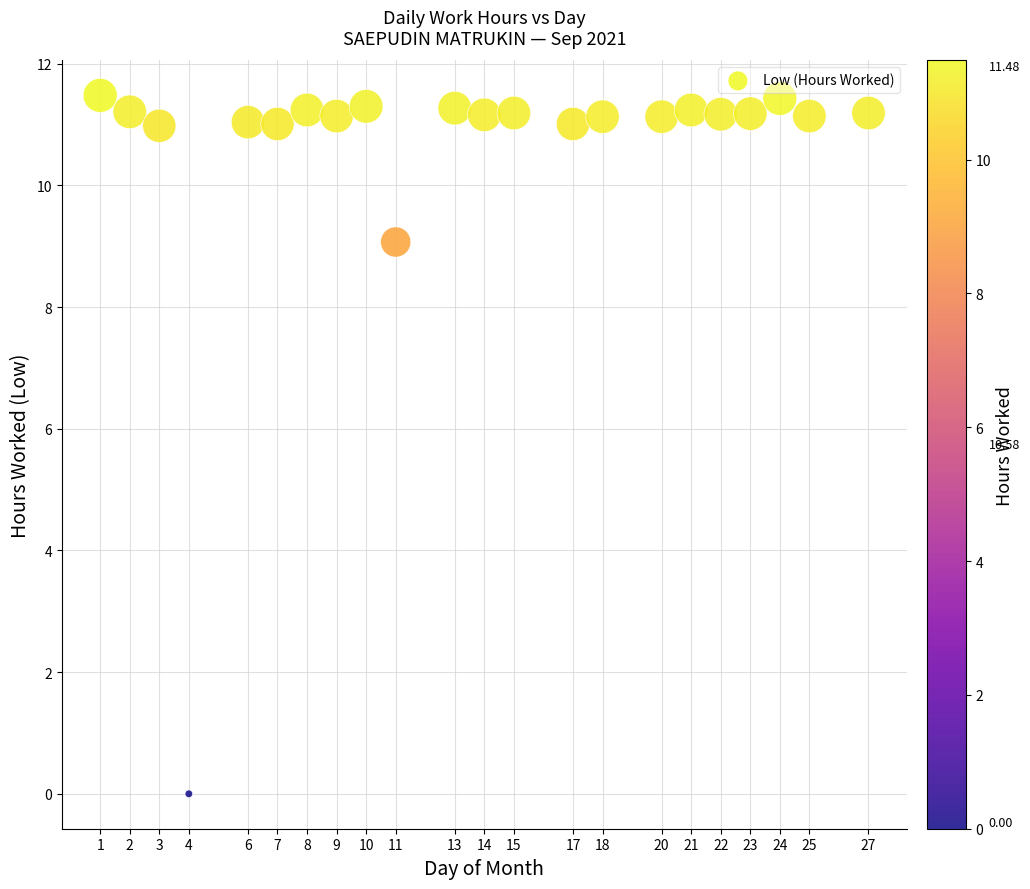

What Y value in the scatter plot is closest to 5?

9.1